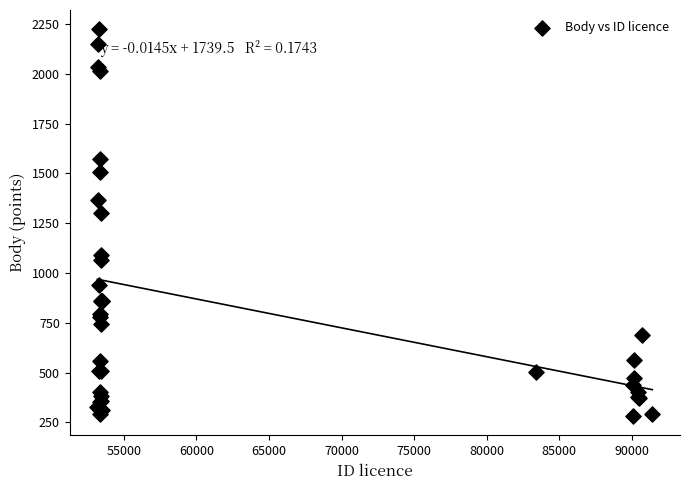

What Y value in the scatter plot is closest to 1252?

1301